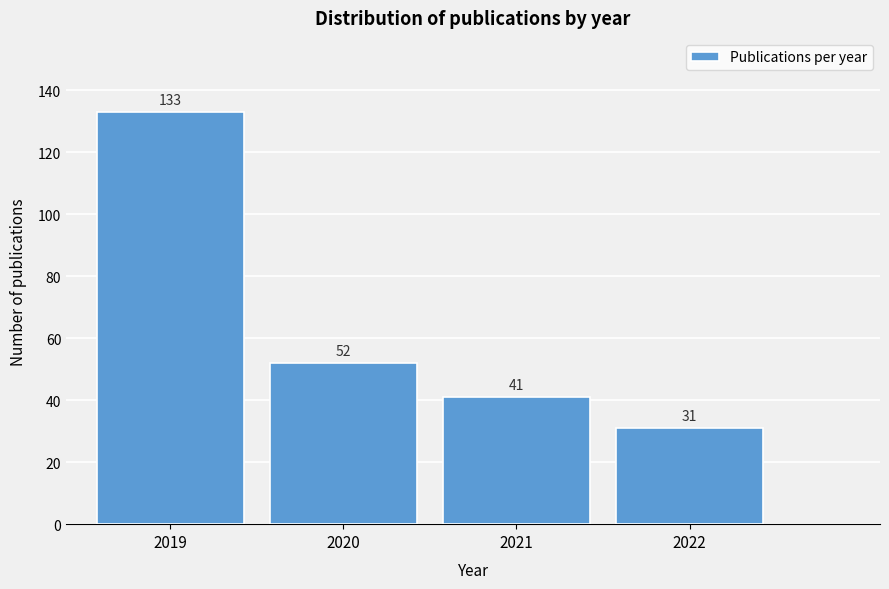

Reading left to right, list all the values displayed in this chart.

133	52	41	31